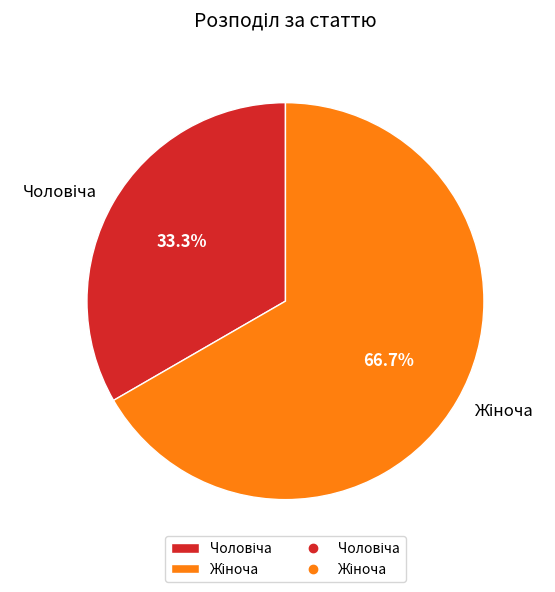

Is there a majority slice in this chart?

Yes